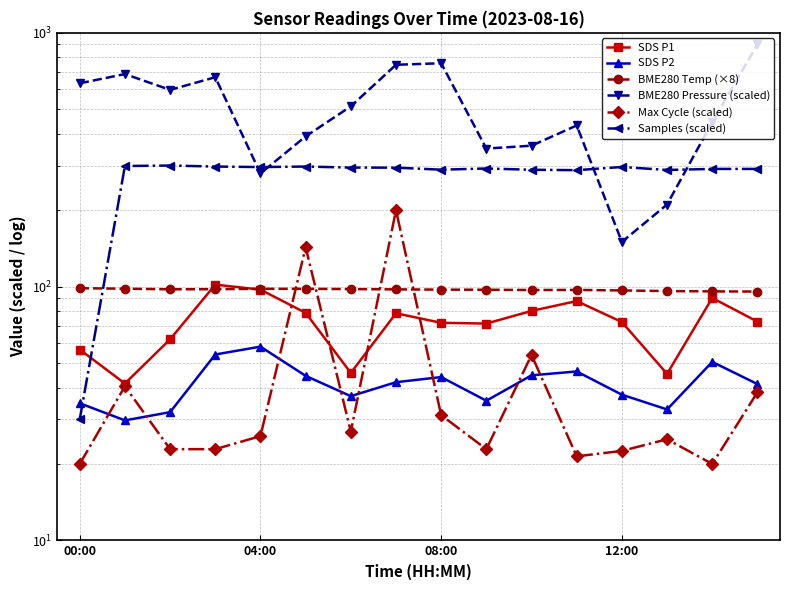

At which category does BME280 Temp (×8) reach its first local valley?

08:00